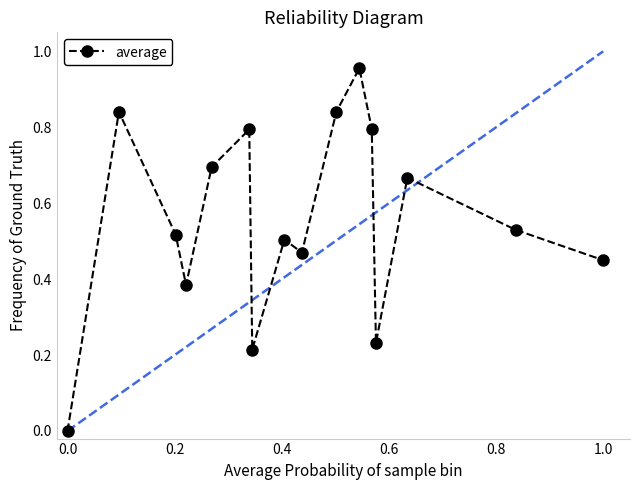

True or false: there are more than 1 points higher than both neighbors.

True